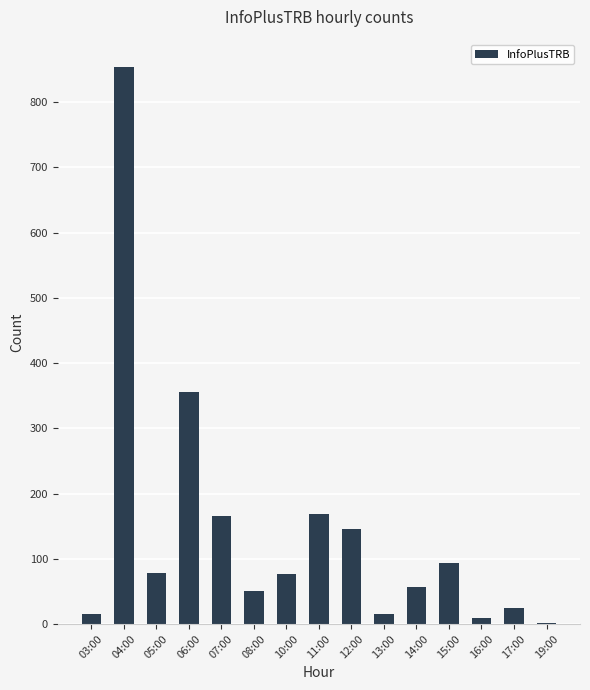

What is the maximum value shown in the chart?

853